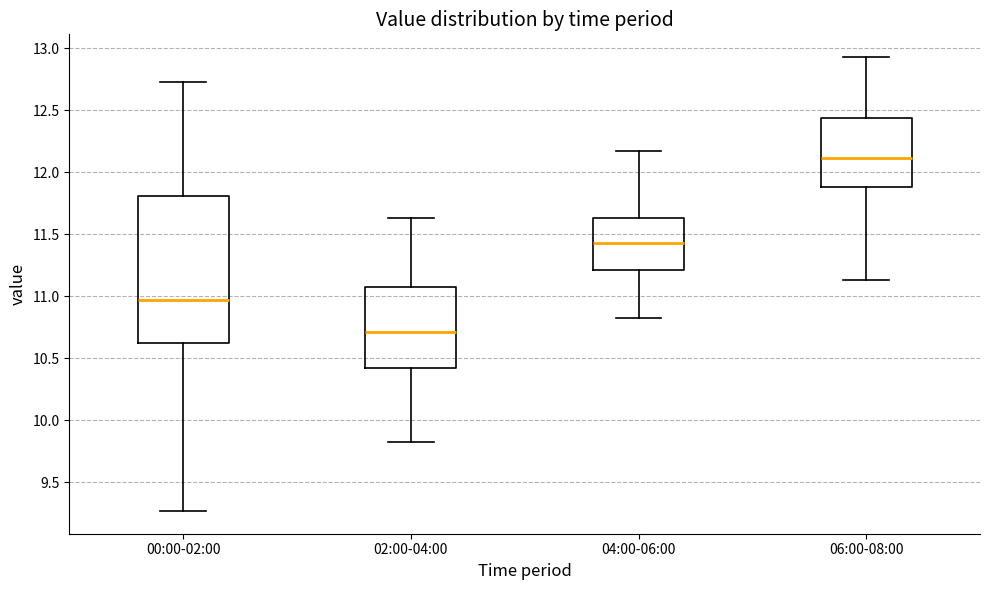

Reading left to right, read every box against the y-axis: the position of its median line, the range the box covers, and the ends of its whiskers. The values are not printed on the chart, so give them approximately, as read against the axis.

00:00-02:00: median 10.95, box 10.60 to 11.80, whiskers 9.25 to 12.75
02:00-04:00: median 10.70, box 10.40 to 11.10, whiskers 9.85 to 11.65
04:00-06:00: median 11.45, box 11.20 to 11.65, whiskers 10.85 to 12.15
06:00-08:00: median 12.10, box 11.90 to 12.45, whiskers 11.15 to 12.95